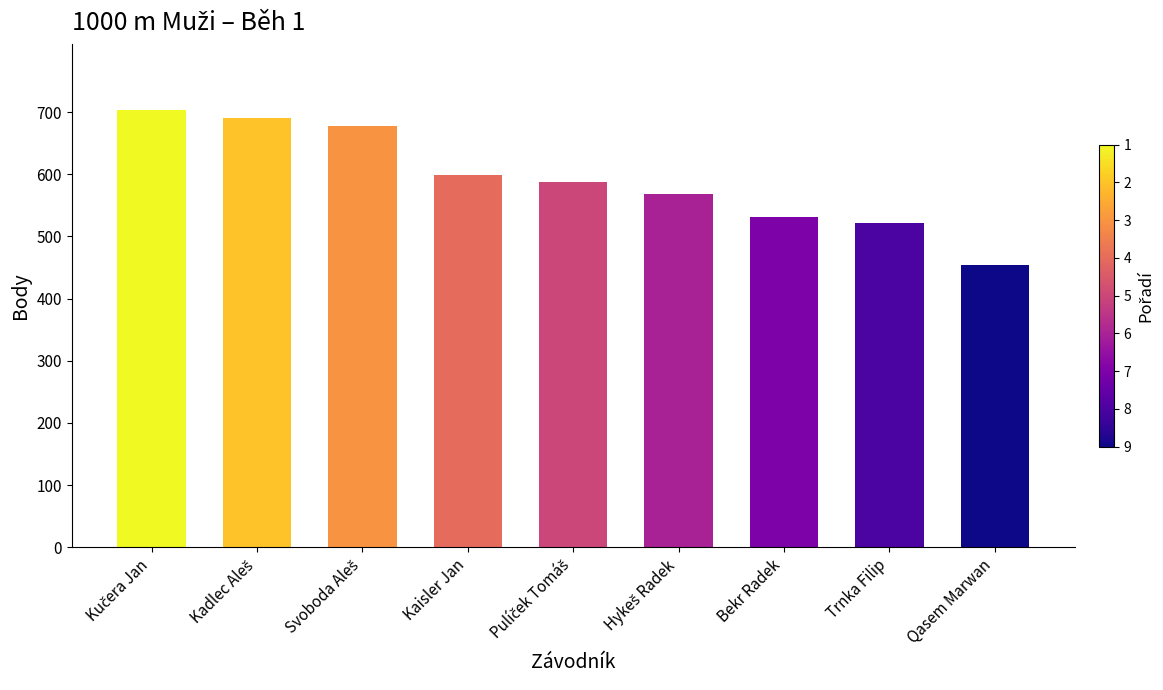

What is the greatest value displayed?

704